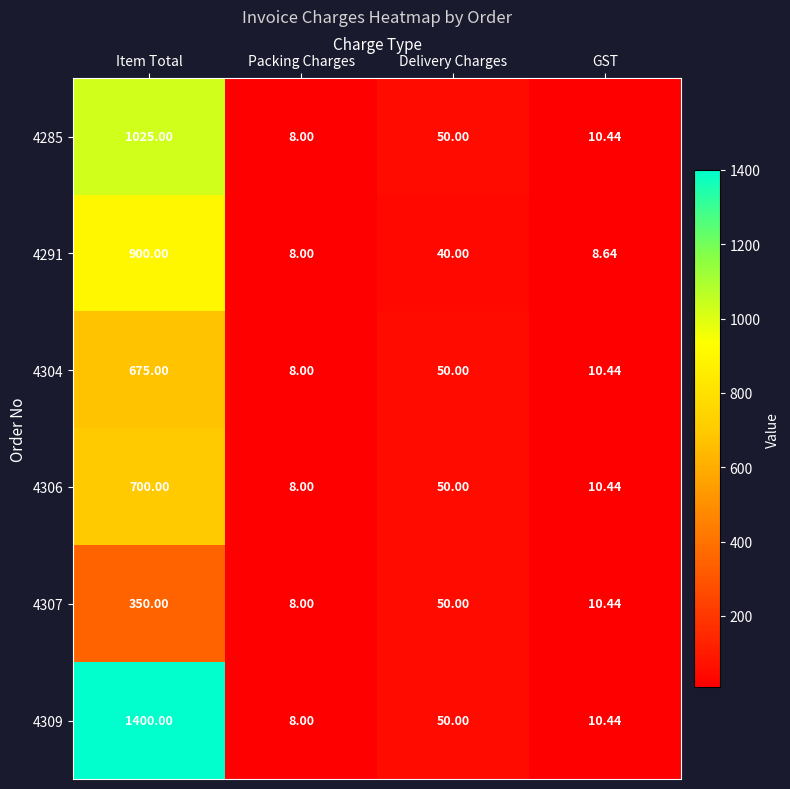

At which label is 4309 closest to 704?

Delivery Charges